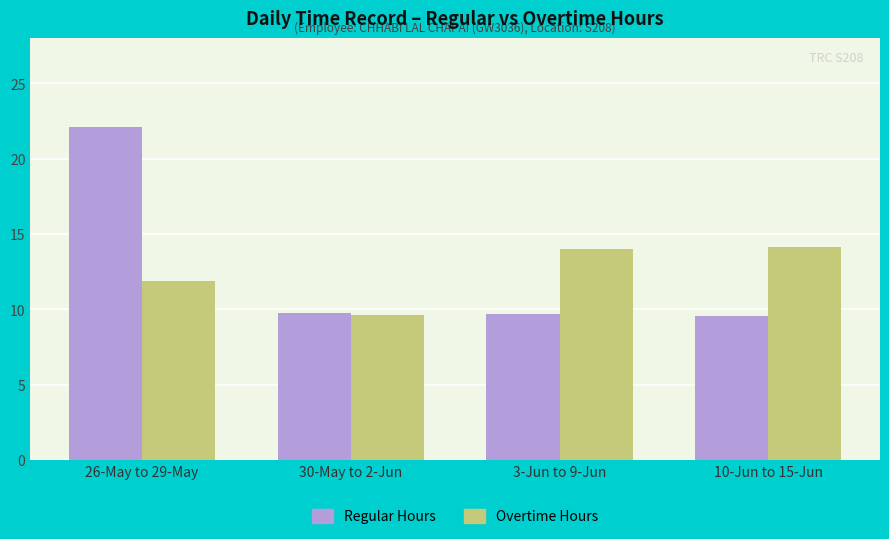

Which series has the widest spread of values?

Regular Hours